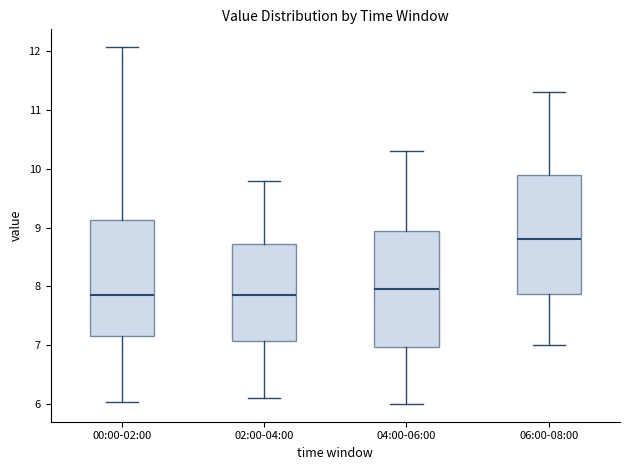

Reading left to right, read every box against the y-axis: the position of its median line, the range the box covers, and the ends of its whiskers. The values are not printed on the chart, so give them approximately, as read against the axis.

00:00-02:00: median 7.9, box 7.2 to 9.1, whiskers 6.0 to 12.1
02:00-04:00: median 7.9, box 7.1 to 8.7, whiskers 6.1 to 9.8
04:00-06:00: median 8.0, box 7.0 to 9.0, whiskers 6.0 to 10.3
06:00-08:00: median 8.8, box 7.9 to 9.9, whiskers 7.0 to 11.3